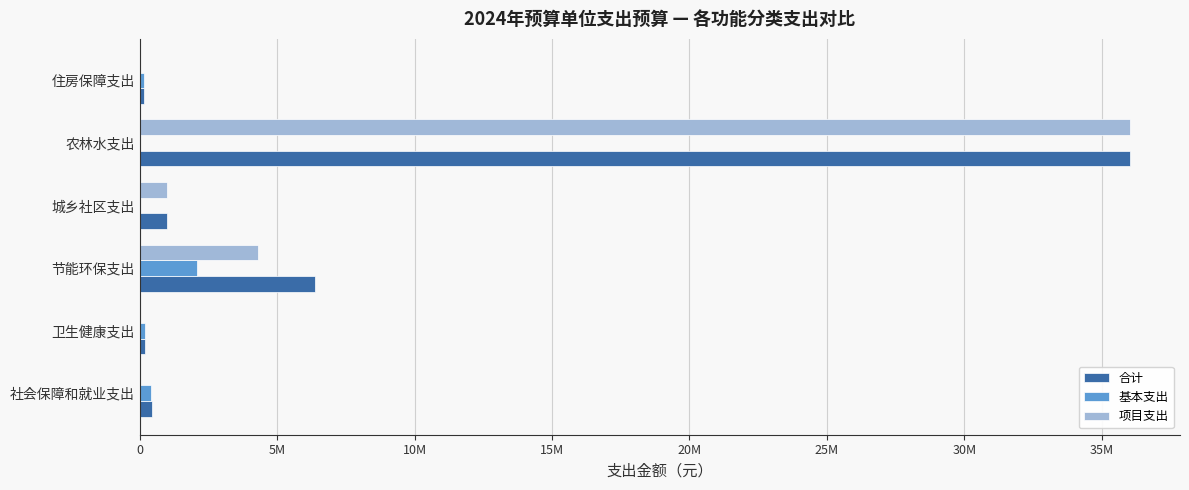

What are all the series names shown in the legend?

合计, 基本支出, 项目支出